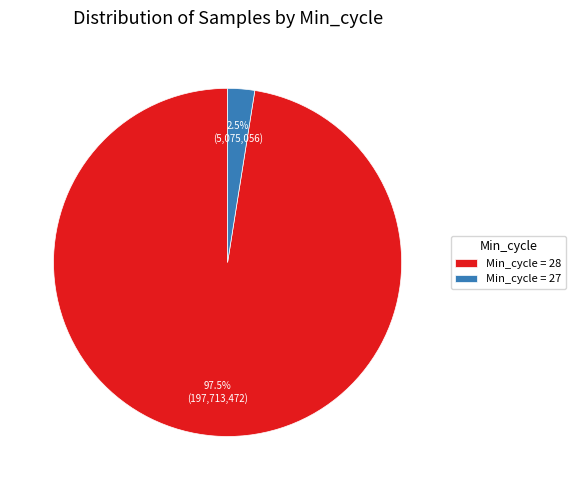

Is there a majority slice in this chart?

Yes